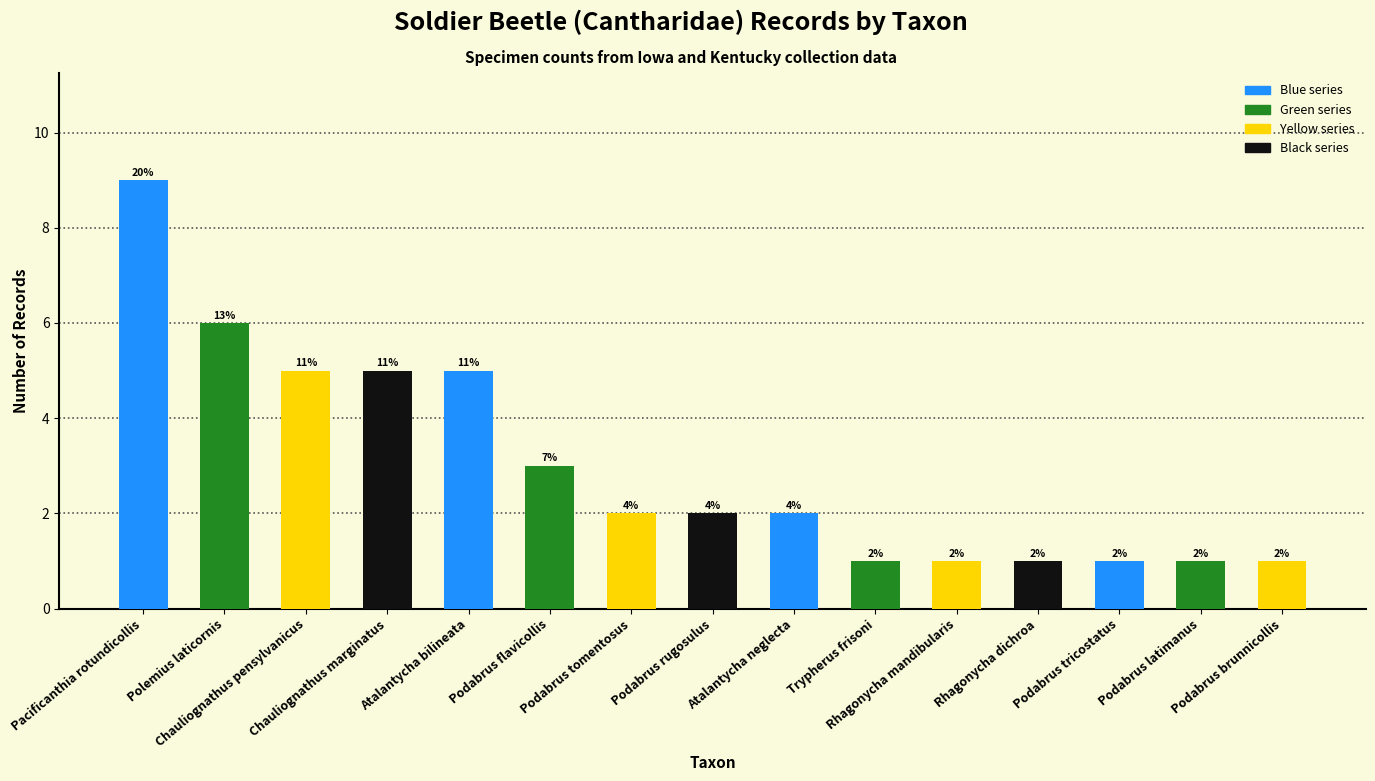

Is it true that the value at Podabrus brunnicollis is 2?

False